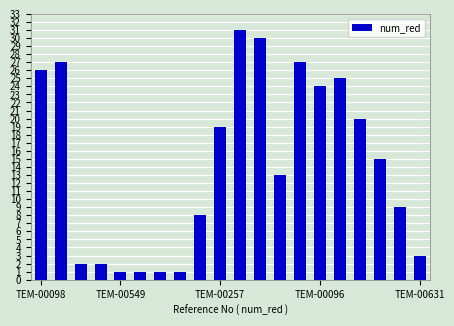

What is the difference between the maximum and minimum values?

30